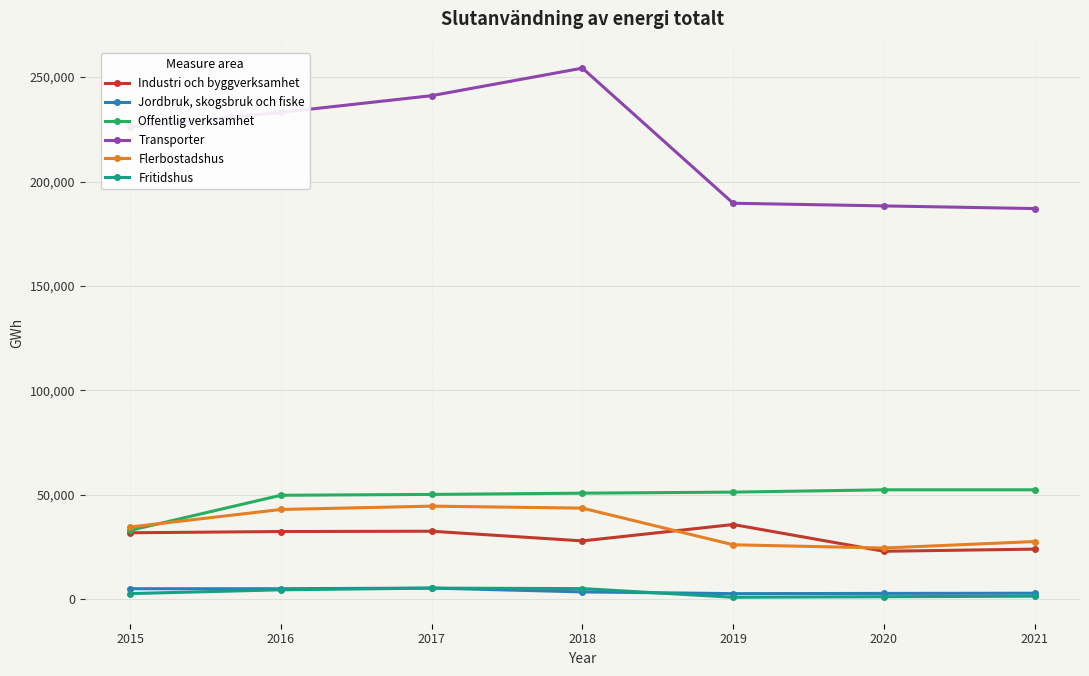

Between which two adjacent categories do Flerbostadshus and Industri och byggverksamhet first intersect?

2018 and 2019